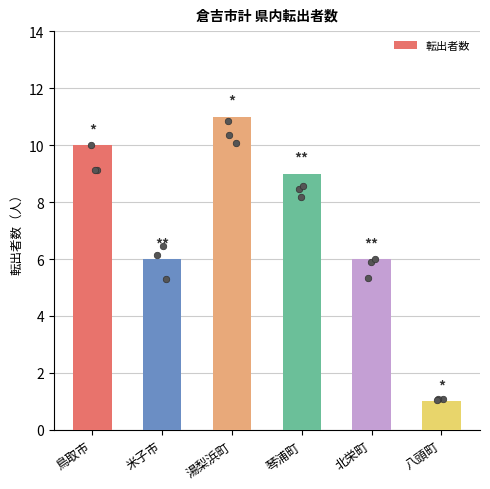

Approximately how many times larger is the value at 琴浦町 compared to 北栄町?

1.5